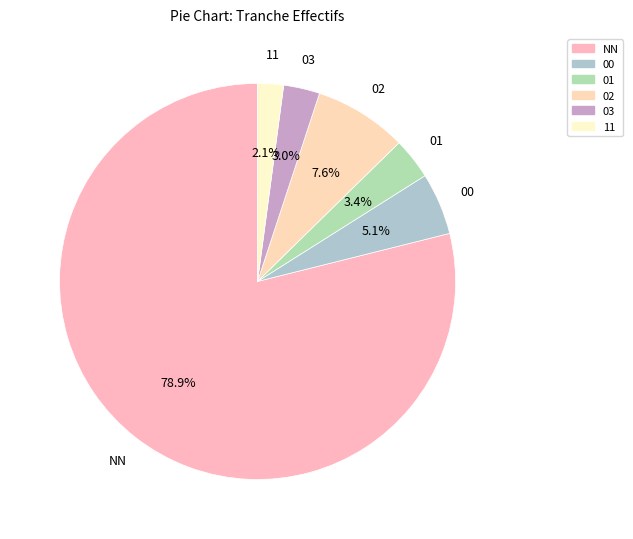

Is it true that 03 is 3% of the pie?

True